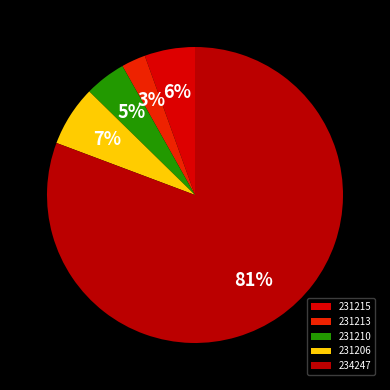

Does 234247 account for over 50% of the chart?

Yes